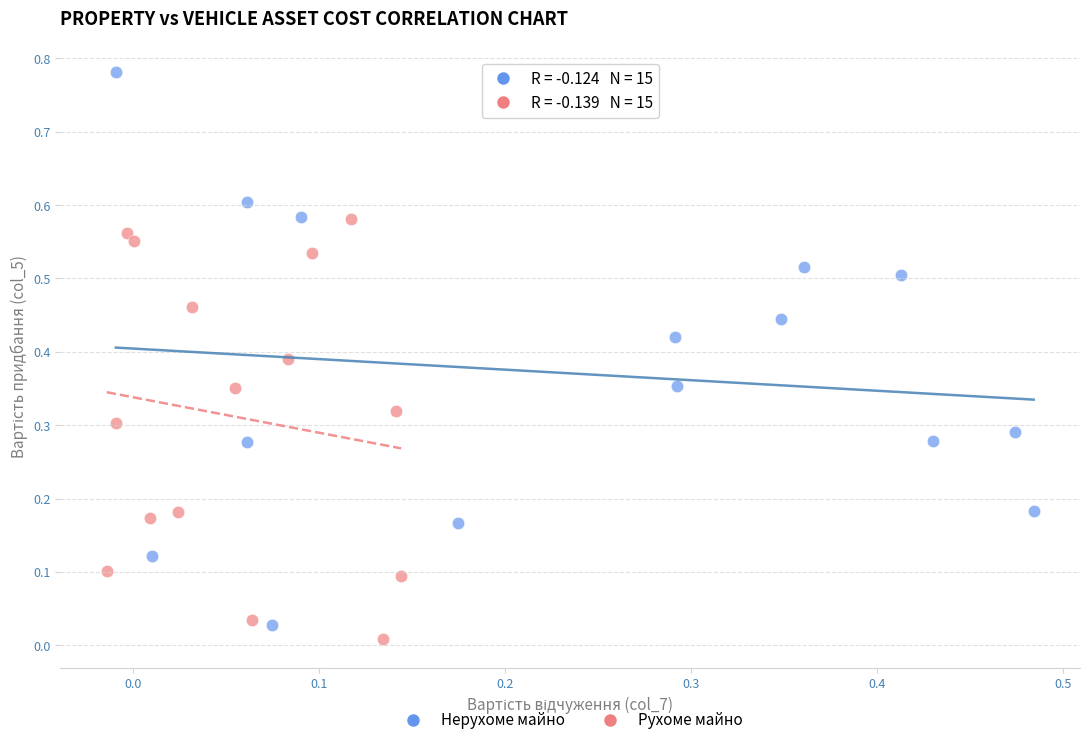

Which series reaches the minimum Y coordinate?

Рухоме майно